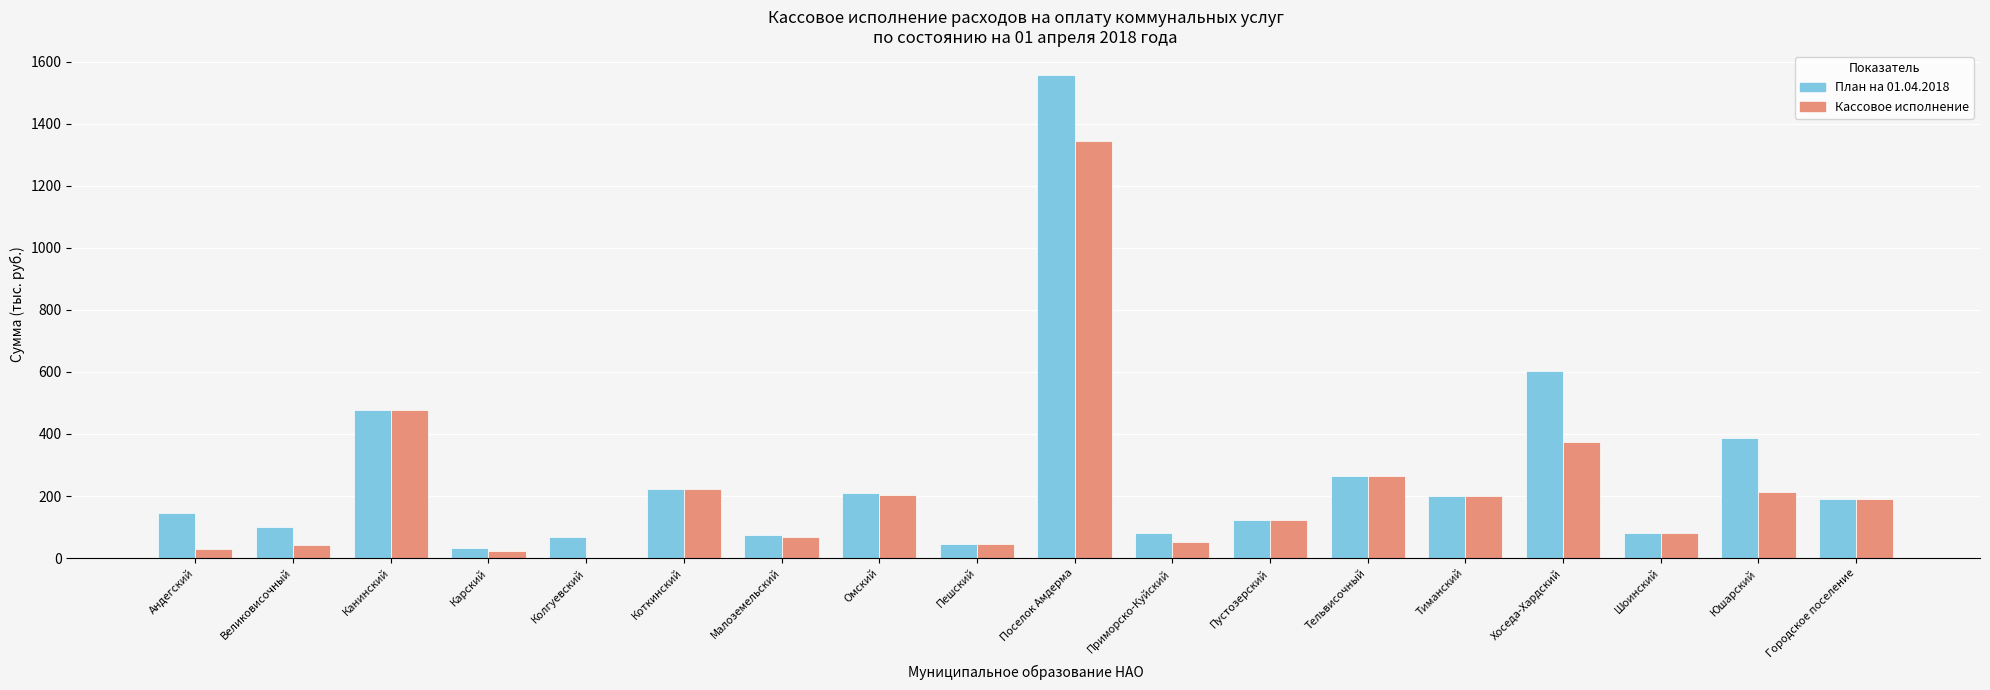

The value of План на 01.04.2018 at Тельвисочный is 388.0. True or false?

False